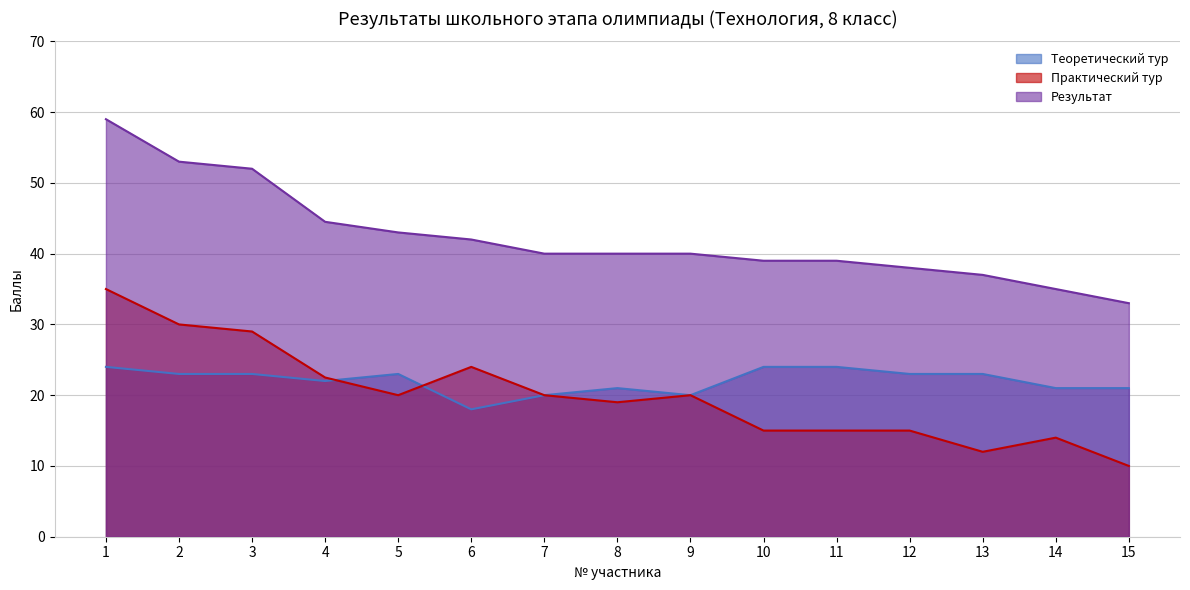

What is the difference between the maximum and minimum values in the Теоретический тур series?

6.0